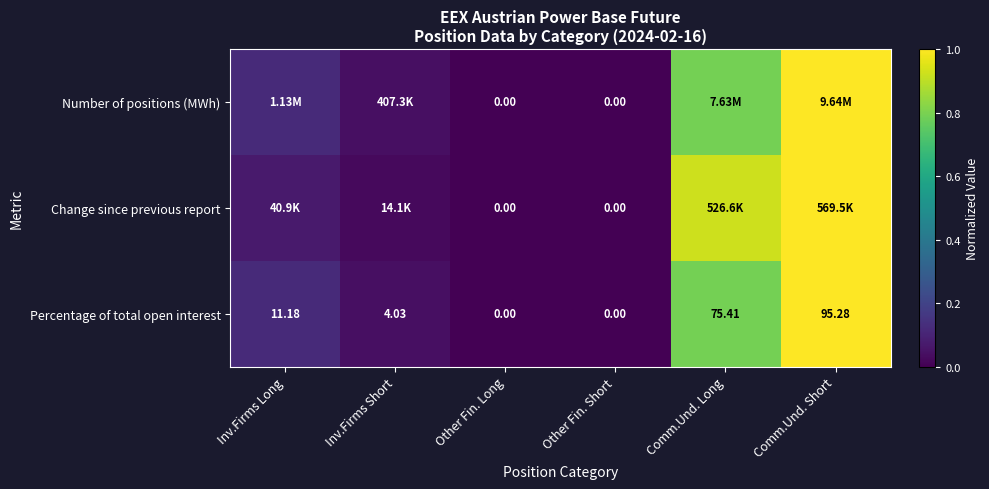

How many values in the Percentage of total open interest series exceed 11?

3